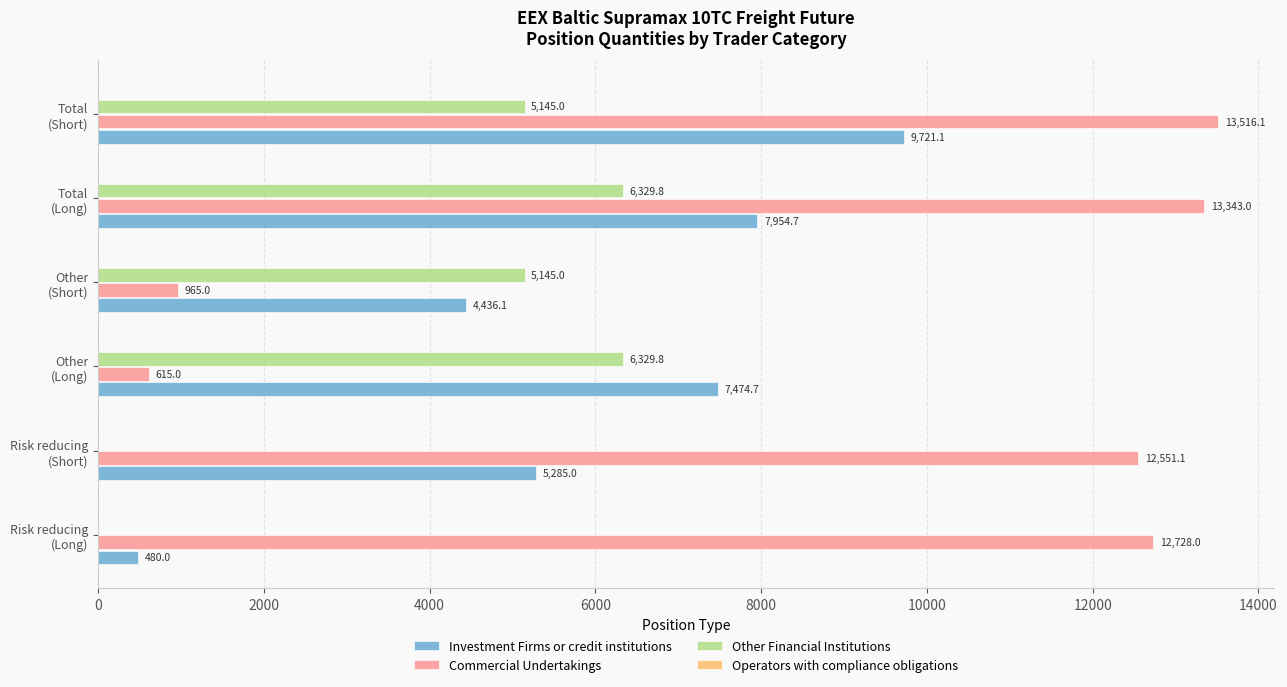

Which series has the largest total across all categories?

Commercial Undertakings